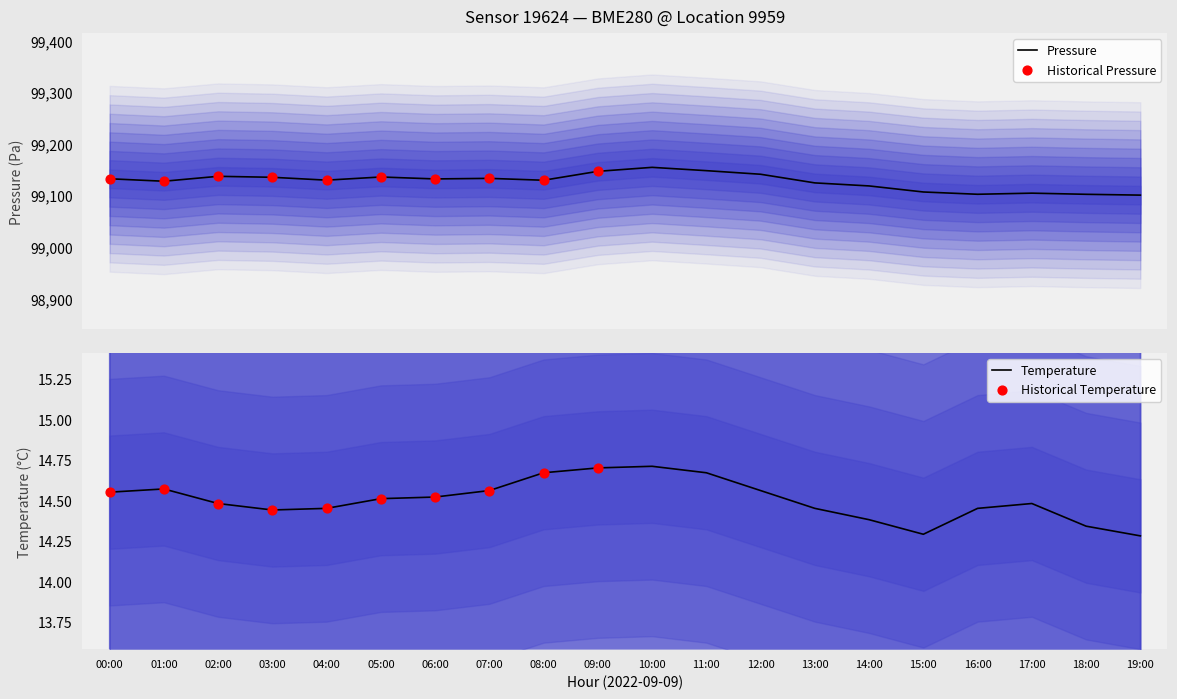

What is the maximum value for Pressure?

99154.1